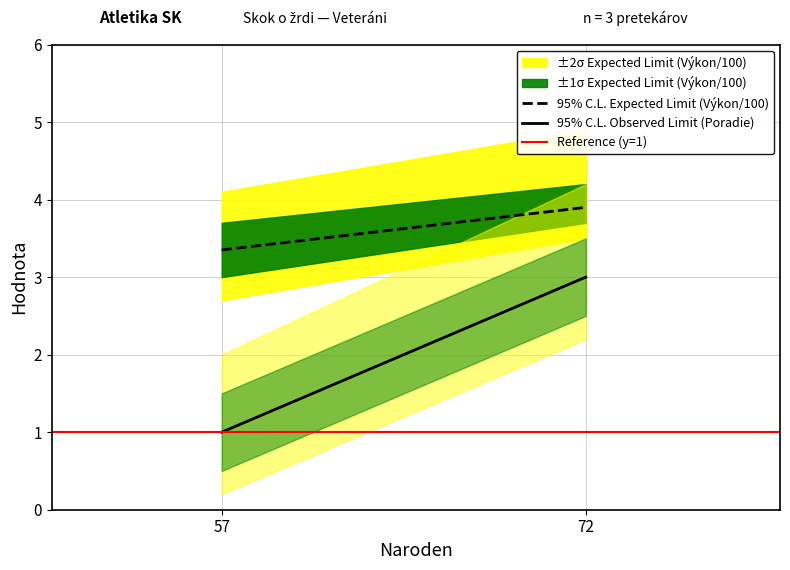

Which series has the largest range (max minus min)?

95% C.L. Observed Limit (Poradie)